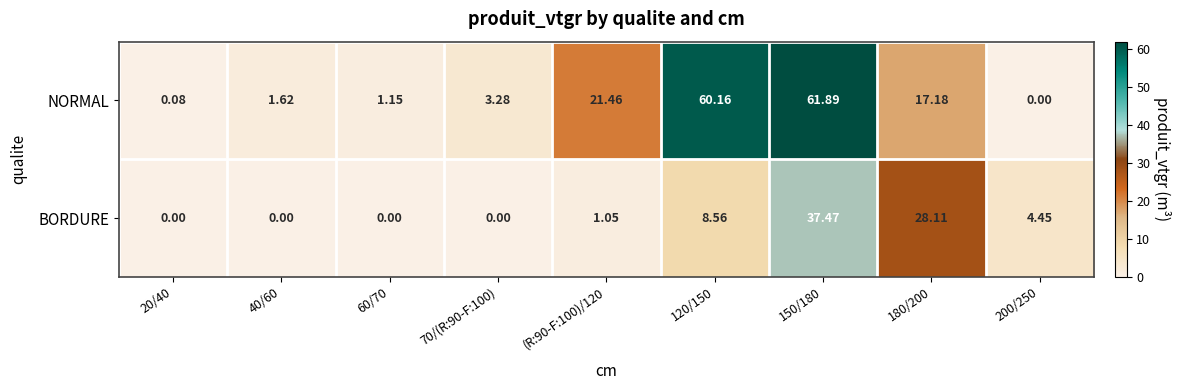

Count the number of data series in this chart.

2